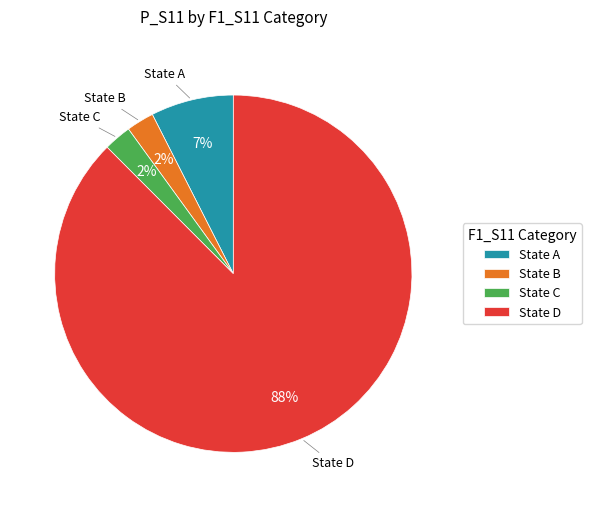

The State B slice represents 2% of the pie. True or false?

True